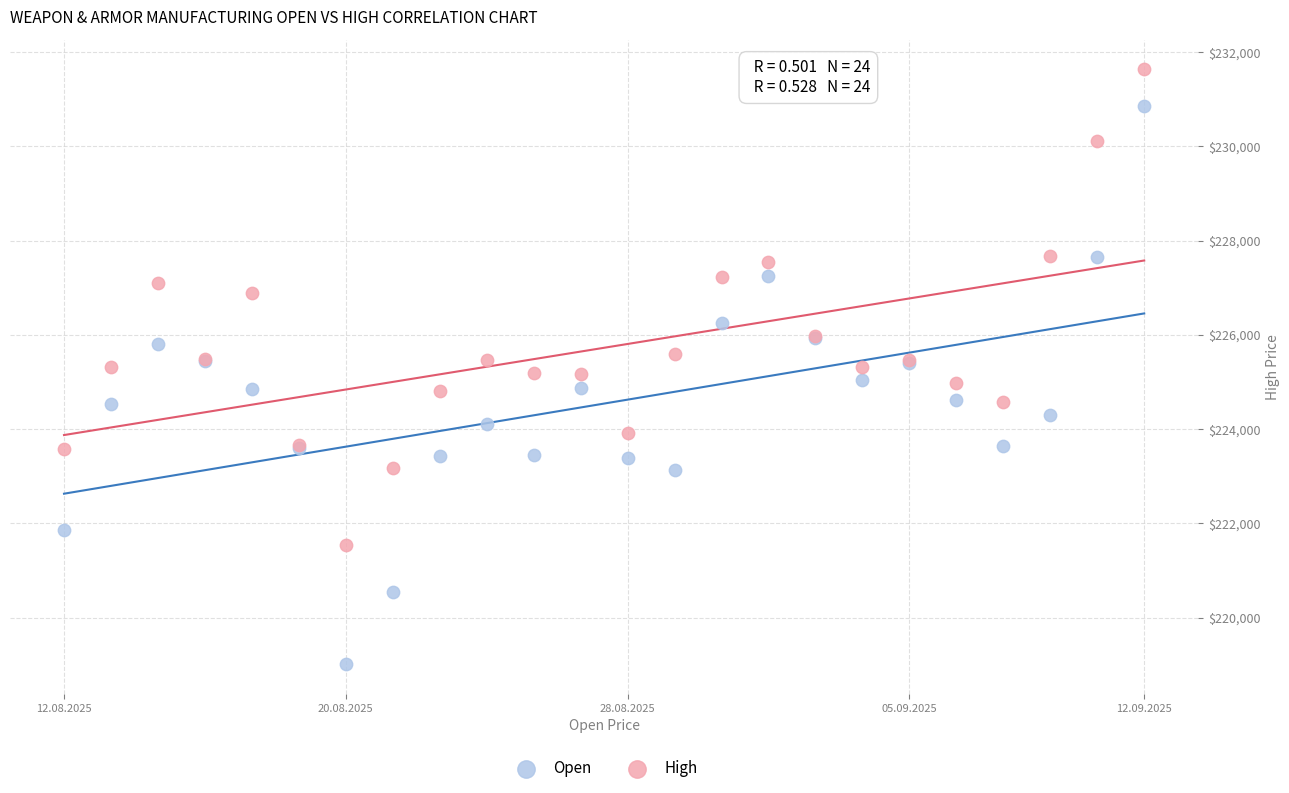

Which series reaches the minimum Y coordinate?

Open